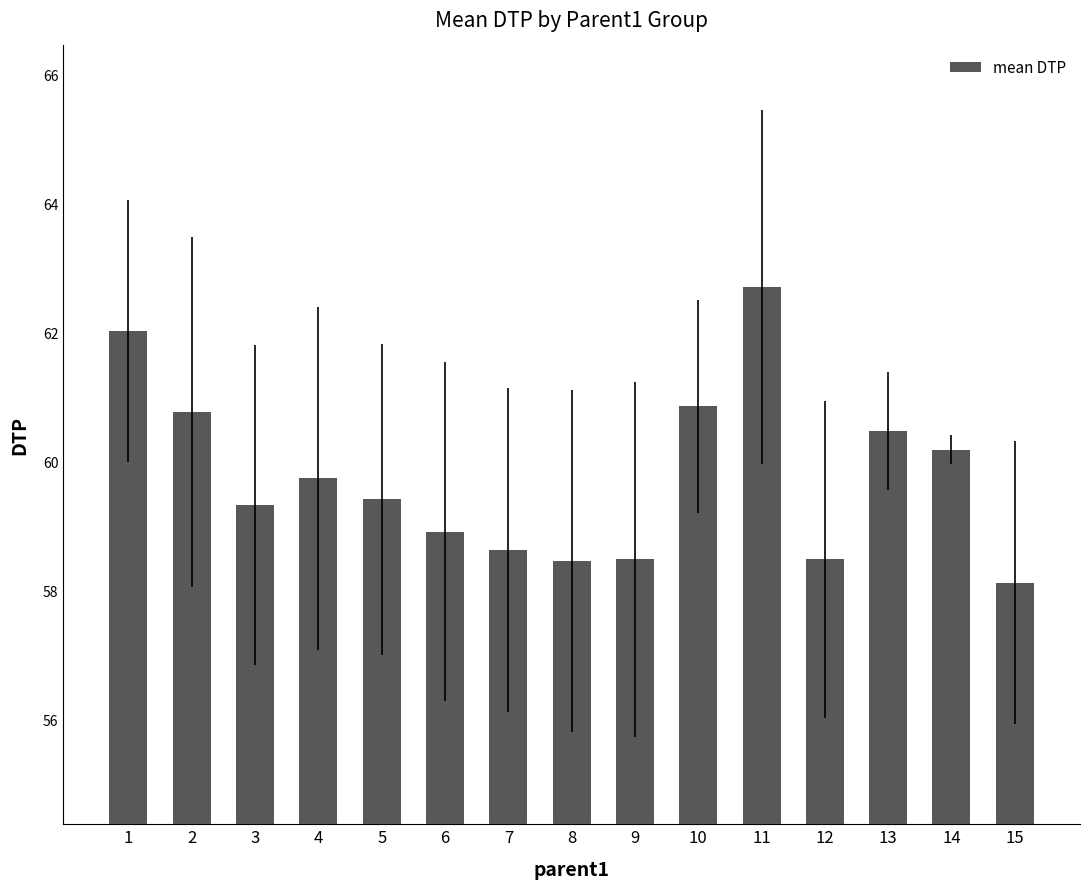

Reading left to right, what are all the values shown in this chart?

1=62.0	2=60.8	3=59.3	4=59.7	5=59.4	6=58.9	7=58.6	8=58.5	9=58.5	10=60.9	11=62.7	12=58.5	13=60.5	14=60.2	15=58.1